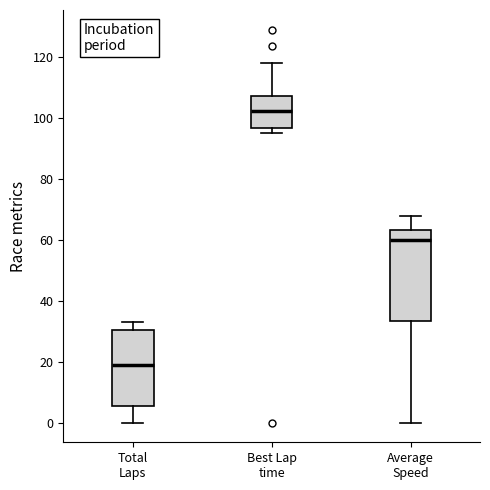

Reading left to right, read every box against the y-axis: the position of its median line, the range the box covers, and the ends of its whiskers. The values are not printed on the chart, so give them approximately, as read against the axis.

Total Laps: median 20, box 6 to 30, whiskers 0 to 34
Best Lap time: median 102, box 96 to 106, whiskers 96 (just below the box's lower edge) to 118
Average Speed: median 60, box 34 to 64, whiskers 0 to 68